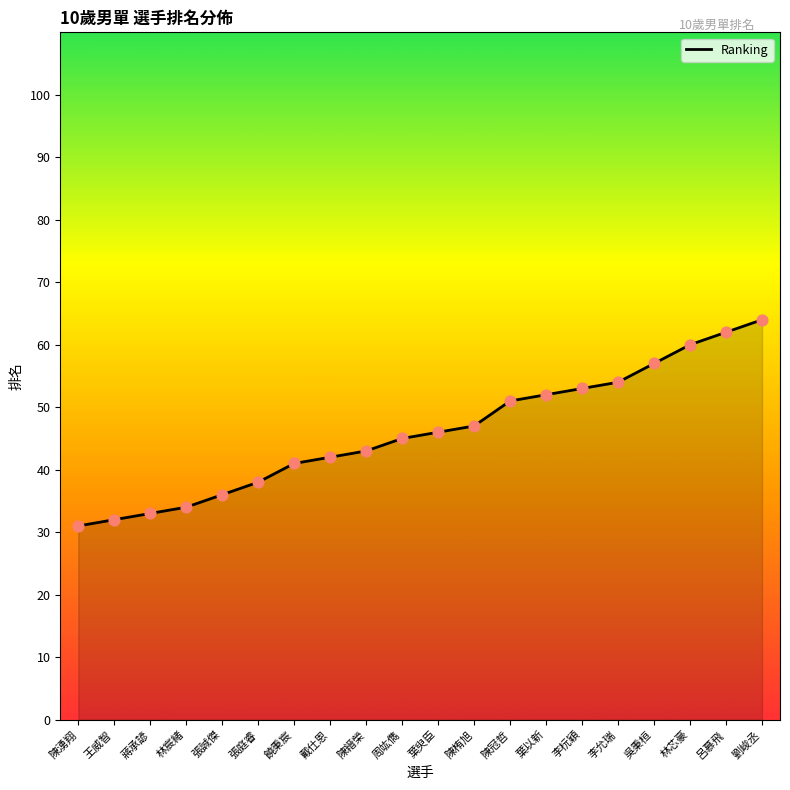

What is the ratio of the value at 周竑儁 to the value at 李杬穎?

0.8